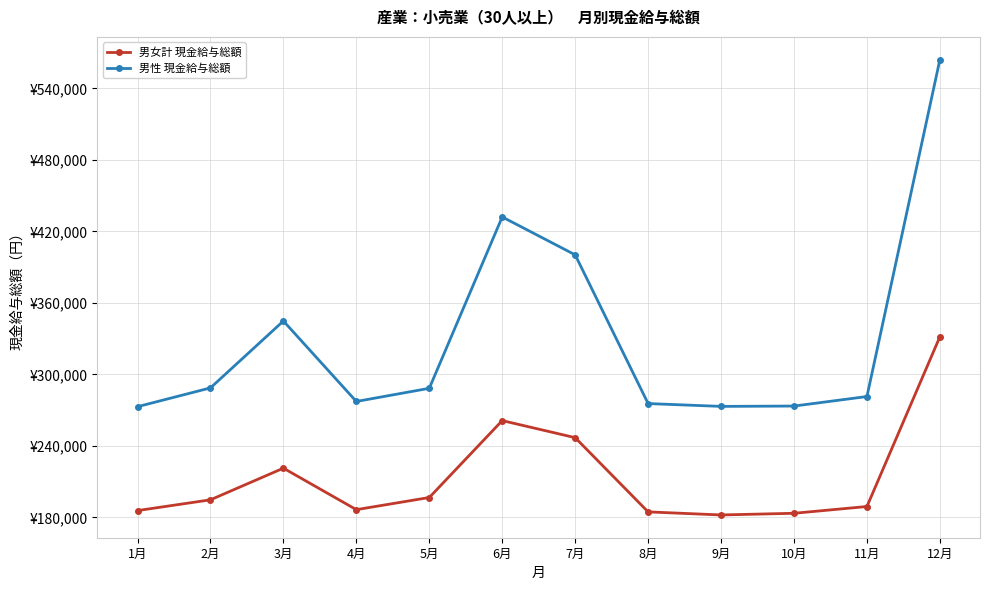

Does the chart have visible grid lines?

Yes